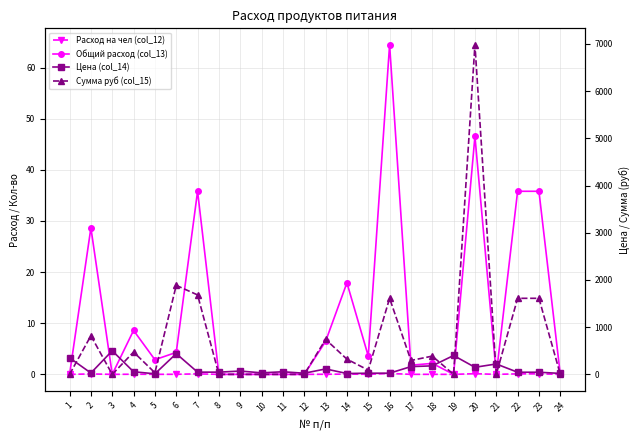

Count the number of data series in this chart.

4